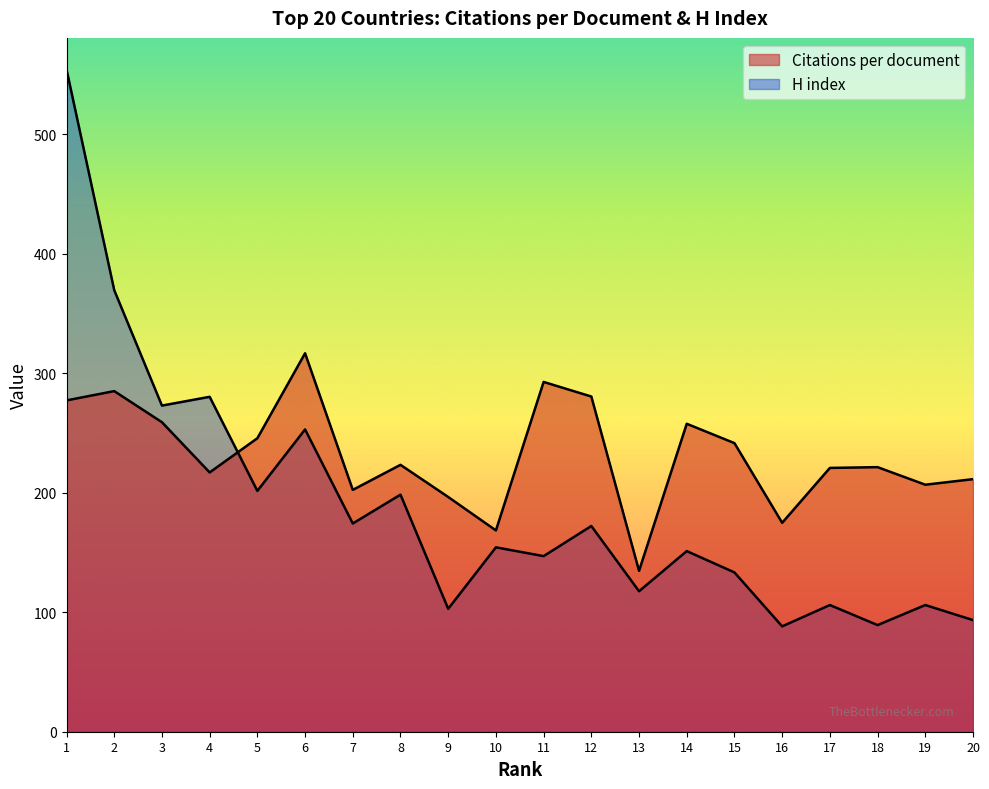

Does the chart display data point markers on the line(s)?

No